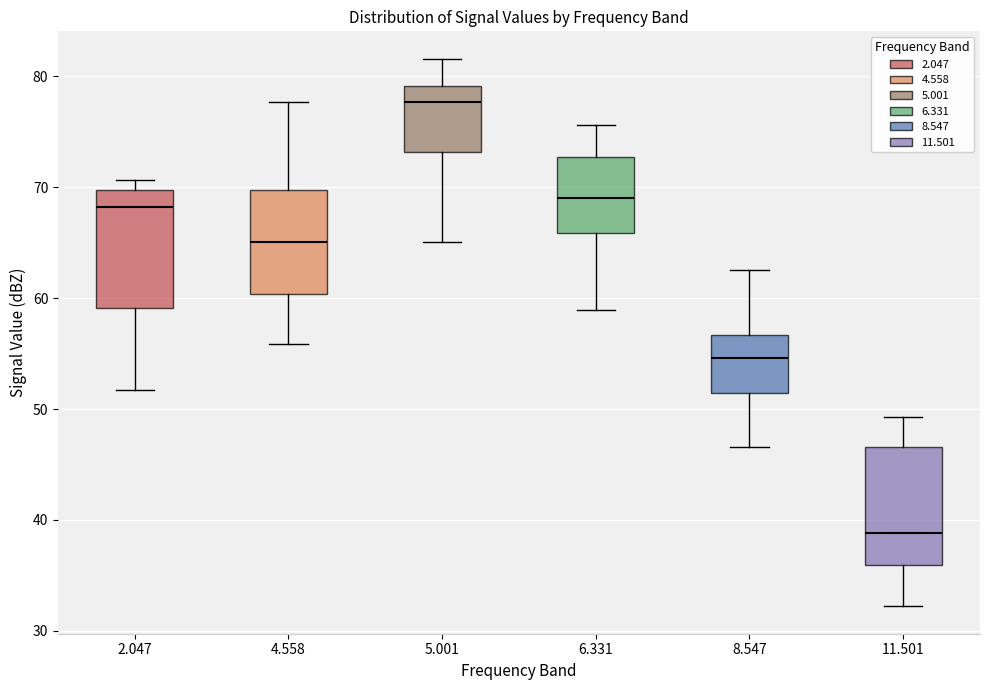

Where is the lower edge of the box at x = 2.047 on the y-axis? The values are not printed on the chart, so give them approximately, as read against the axis.

59